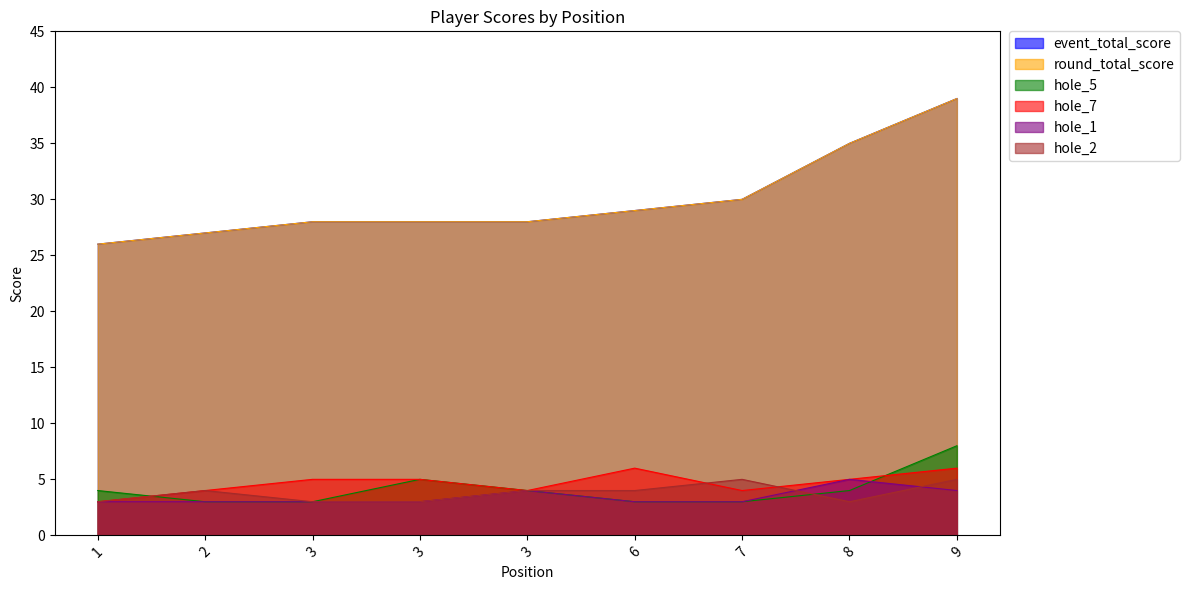

Does the chart display data point markers on the line(s)?

No